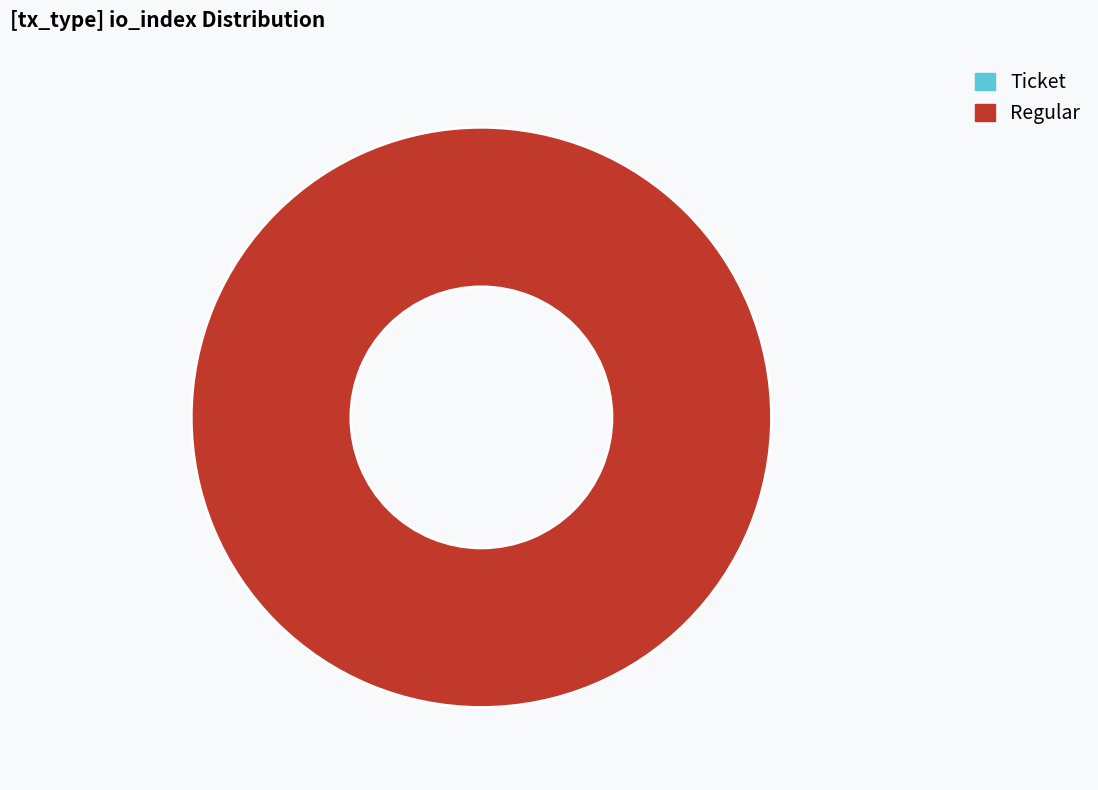

What is the smallest slice in the pie chart?

Ticket